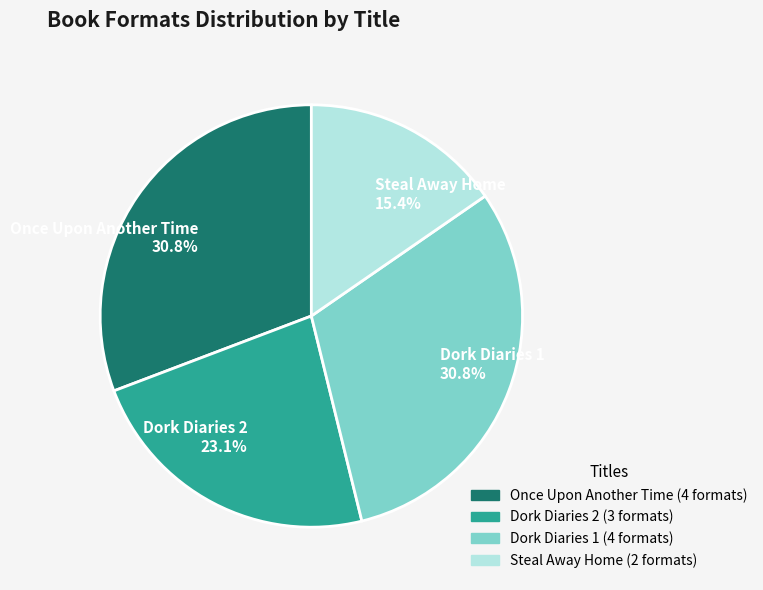

Is Dork Diaries 1 the majority of the pie?

No